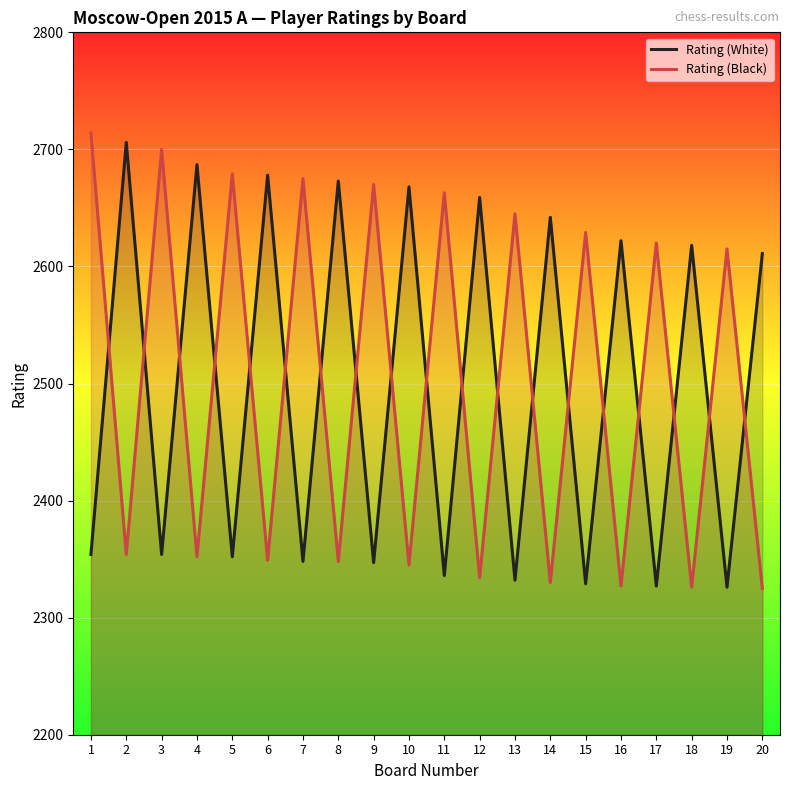

What is the average value of the Rating (White) series?

2498